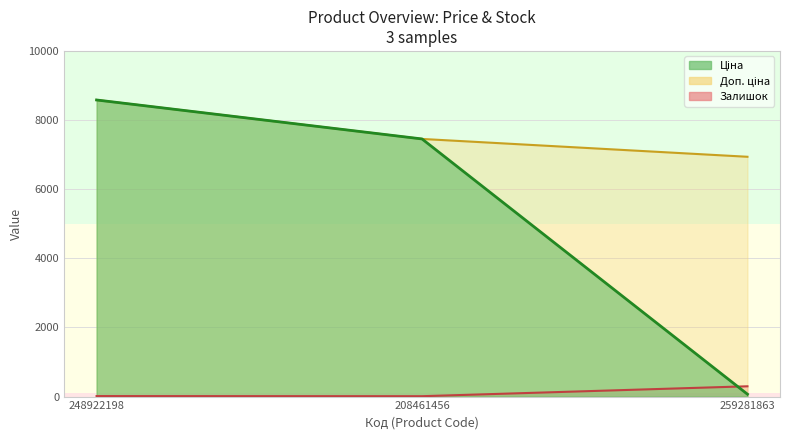

The Доп. ціна series shows 6938.0 at 259281863. True or false?

True